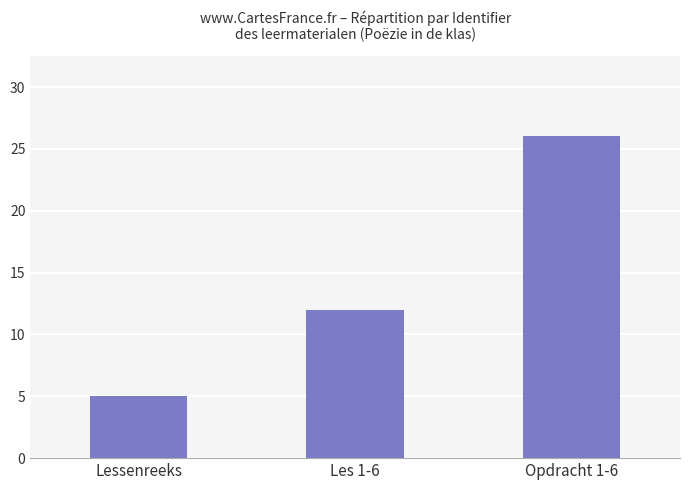

What is the maximum value shown in the chart?

26